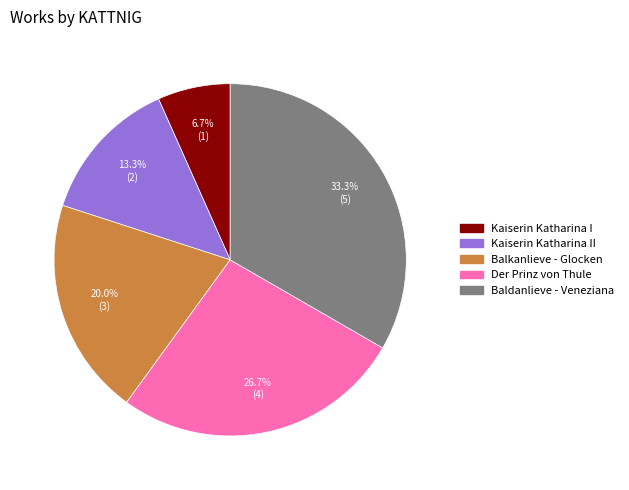

Which slice is the smallest?

Kaiserin Katharina I